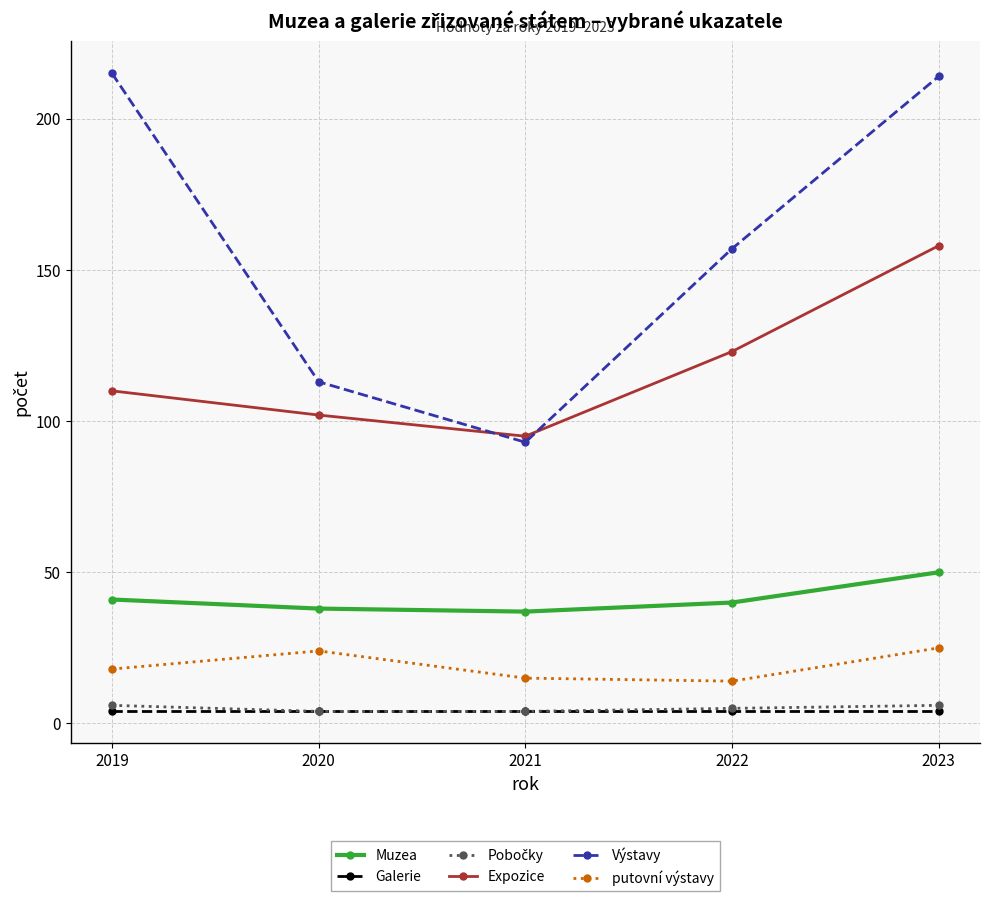

What is the lowest value of the Výstavy series?

93